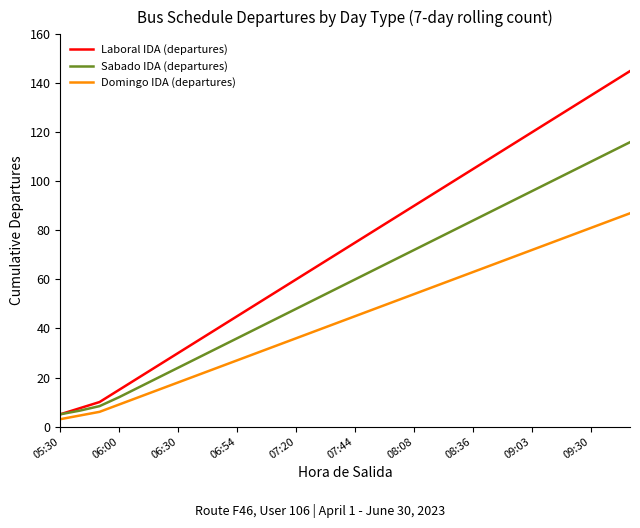

List the series in order of their overall mean, highest first.

Laboral IDA (departures), Sabado IDA (departures), Domingo IDA (departures)